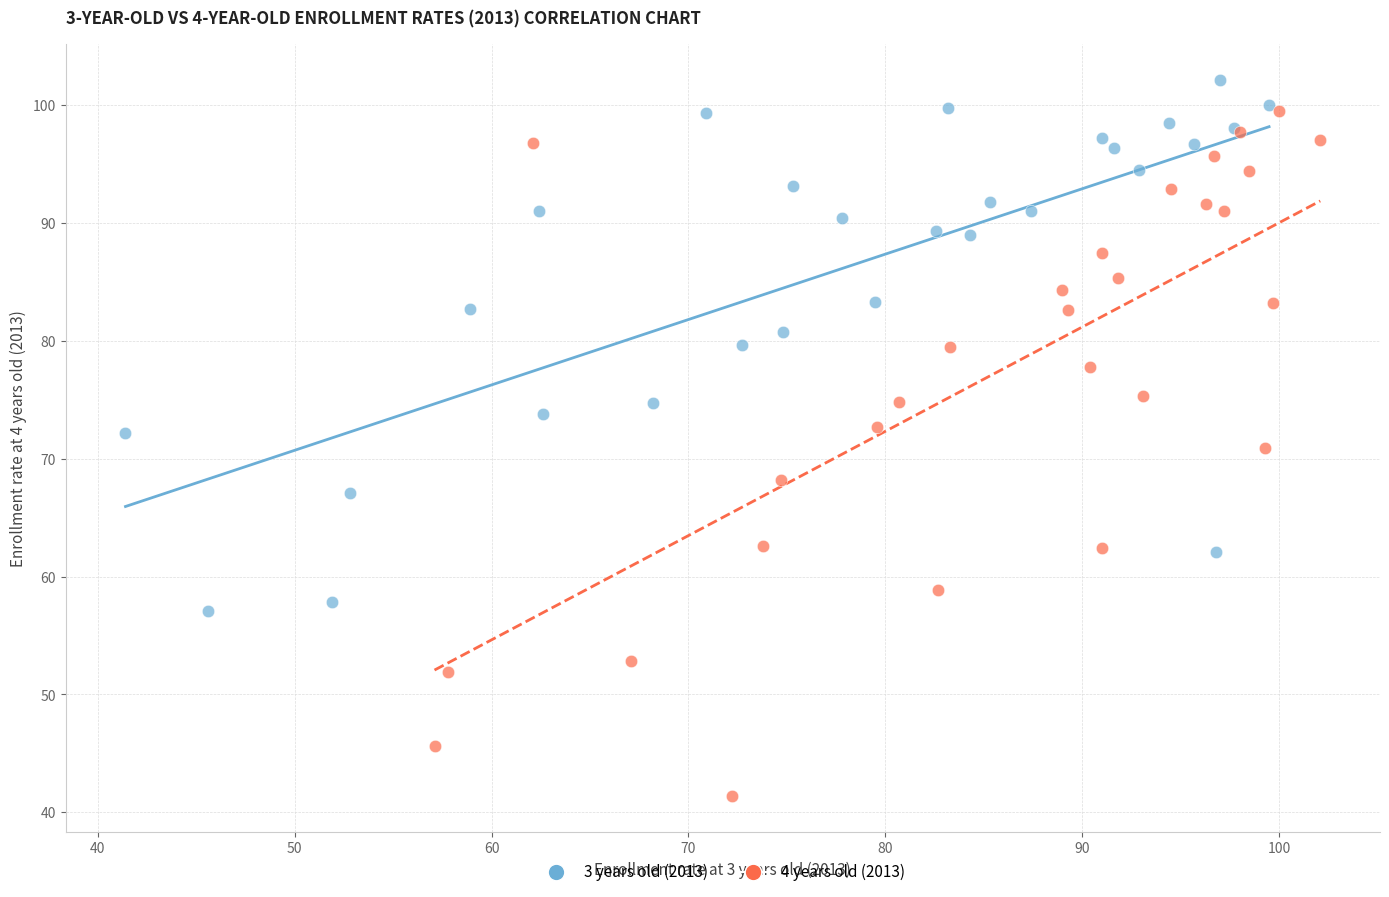

Which series contains the lowest Y value?

4 years old (2013)